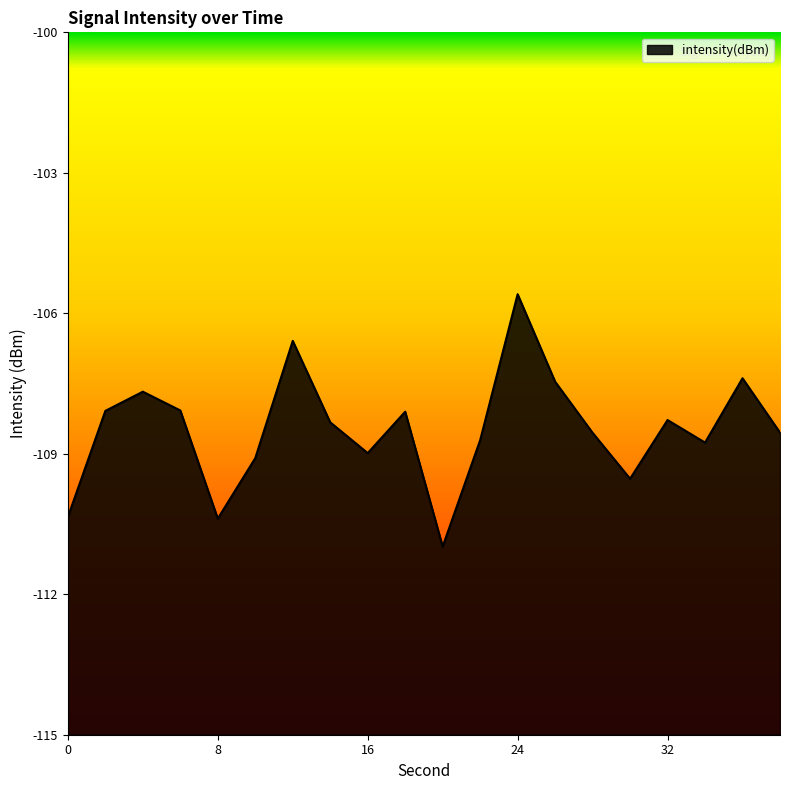

Reading left to right, list all the values displayed in this chart.

0=-110.4	2=-108.1	4=-107.7	6=-108.1	8=-110.4	10=-109.1	12=-106.6	14=-108.3	16=-109.0	18=-108.1	20=-111.0	22=-108.7	24=-105.6	26=-107.5	28=-108.6	30=-109.5	32=-108.3	34=-108.8	36=-107.4	38=-108.5